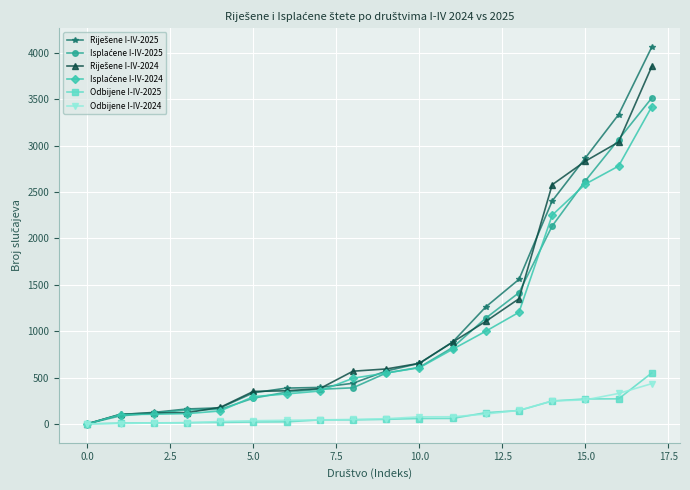

What is the greatest value displayed?

4062